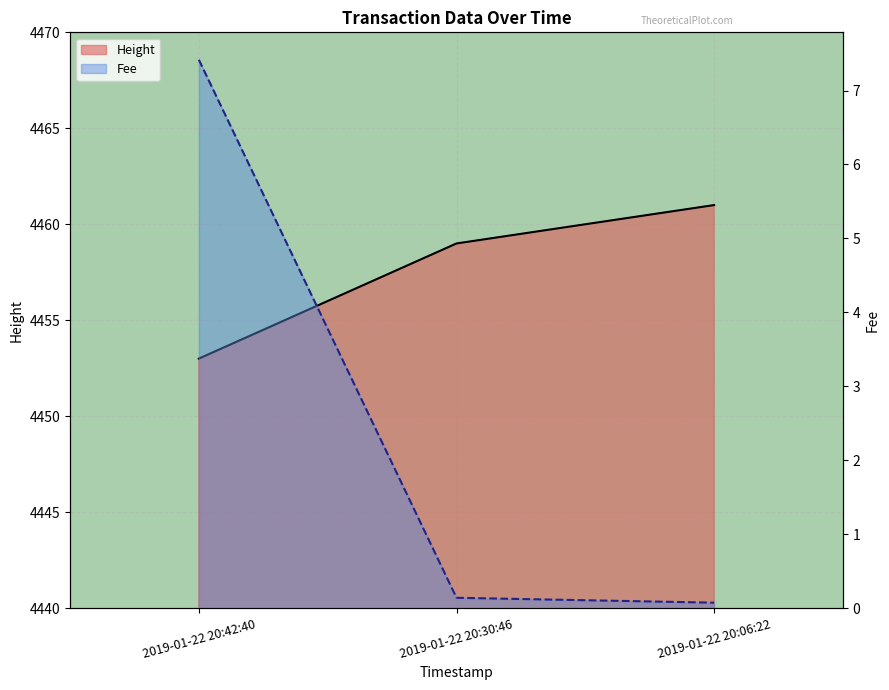

True or false: Height has a value of 4453.0 at 2019-01-22 20:42:40.

True